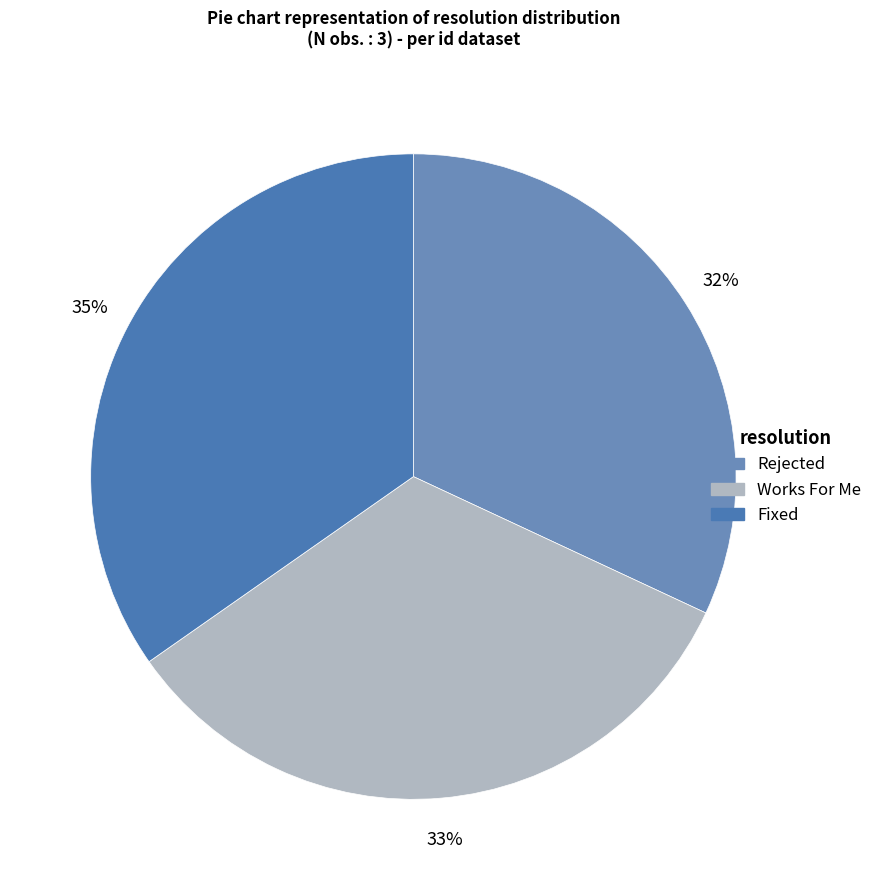

How many slices are in this pie chart?

3